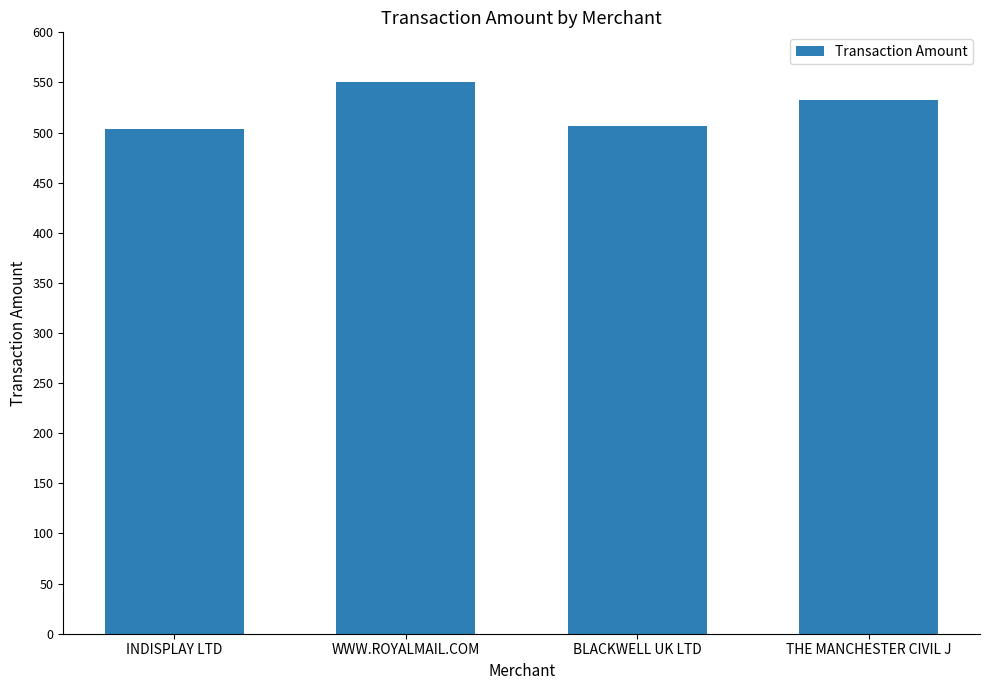

What is the label of the 4th bar from the right?

INDISPLAY LTD